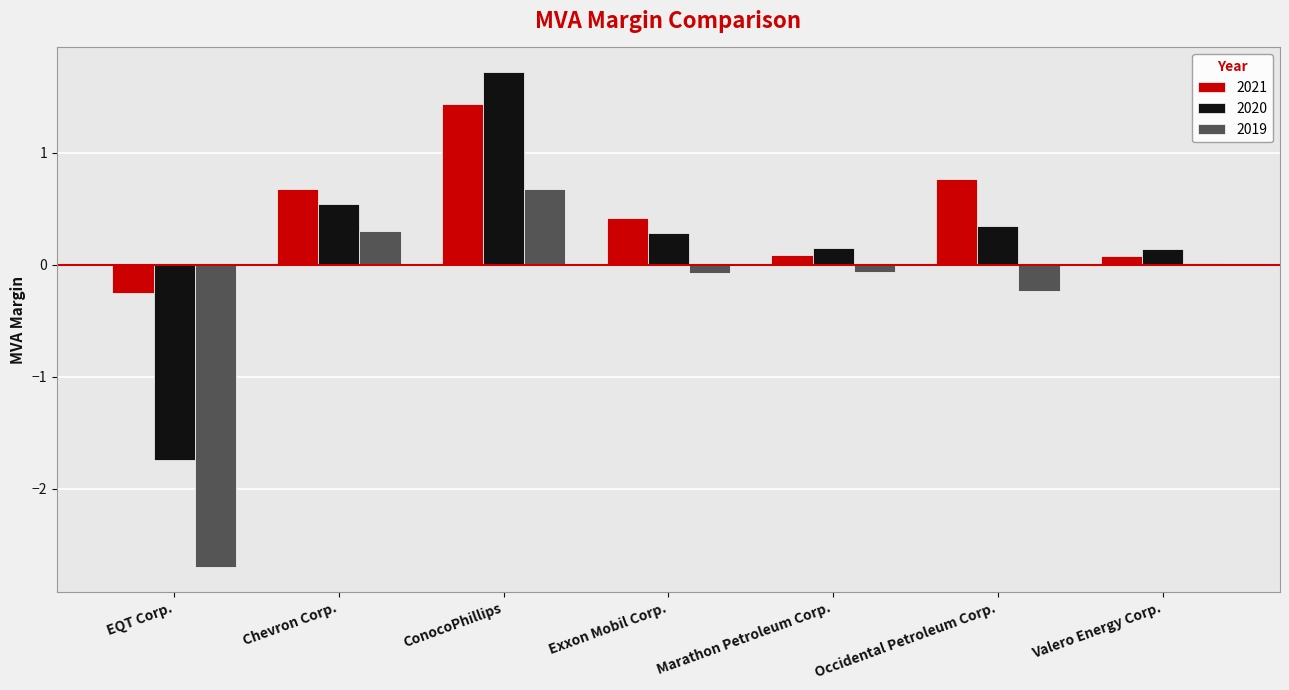

What is the highest value of the 2021 series?

1.4